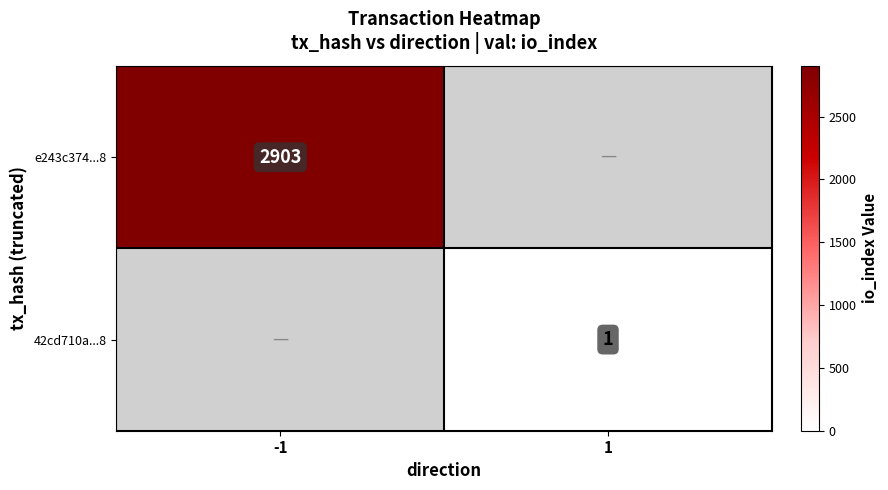

Is the value of 42cd710a...8 at 1 greater than the value of e243c374...8 at -1?

No